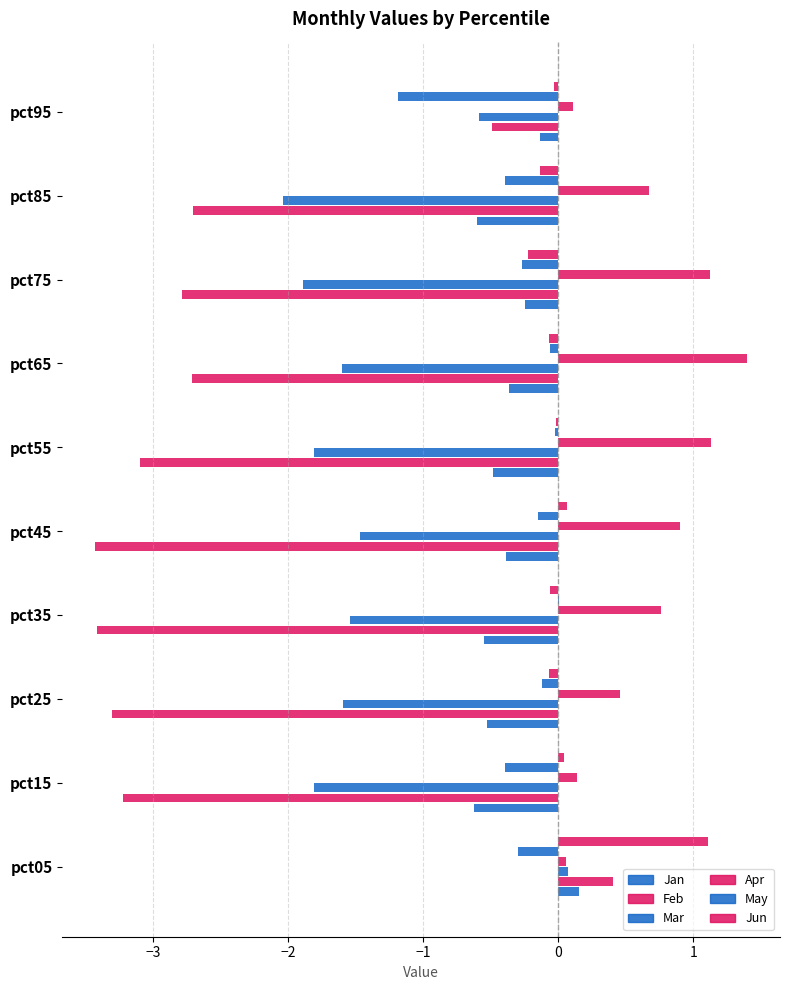

What are all the series names shown in the legend?

Jan, Feb, Mar, Apr, May, Jun